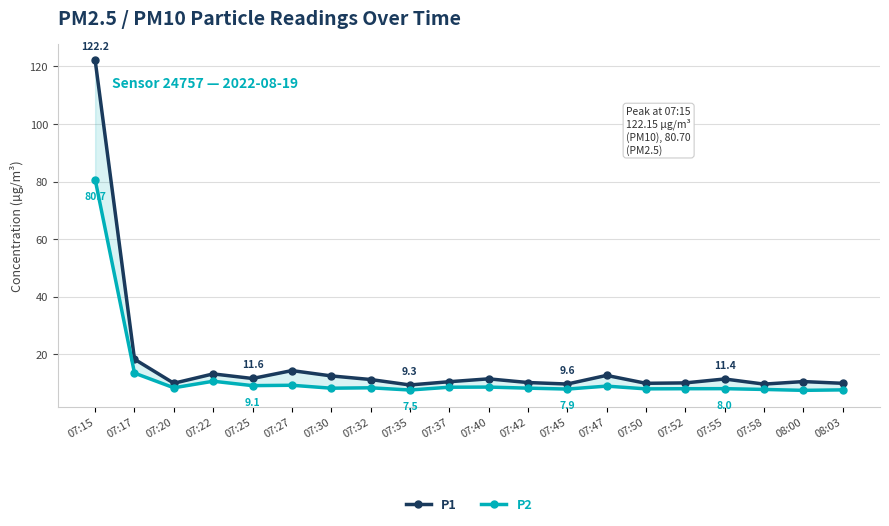

What is the average value of the P1 series?

16.9